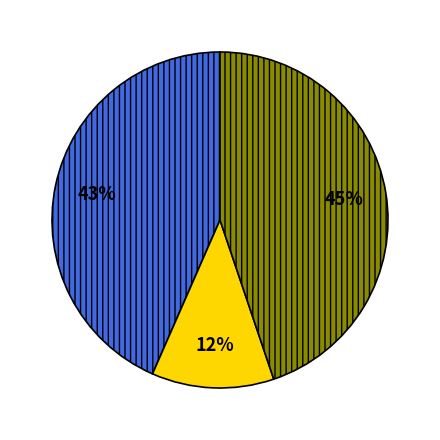

To the nearest percent, what is the average slice percentage?

33%